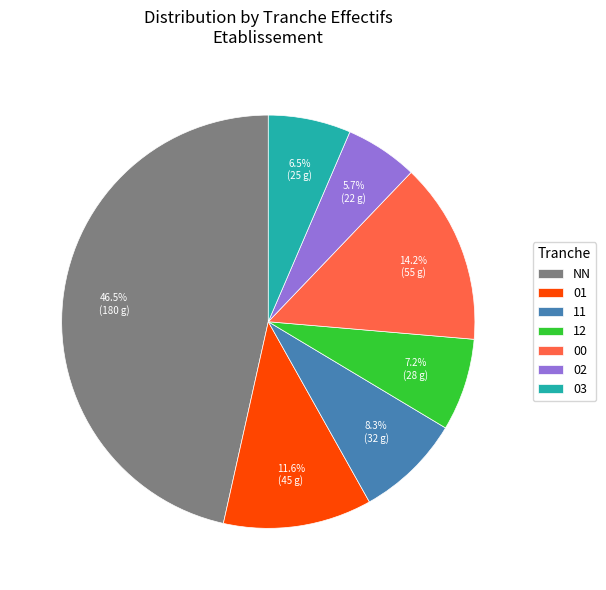

Is the sum of 12 and 11 greater than half?

No